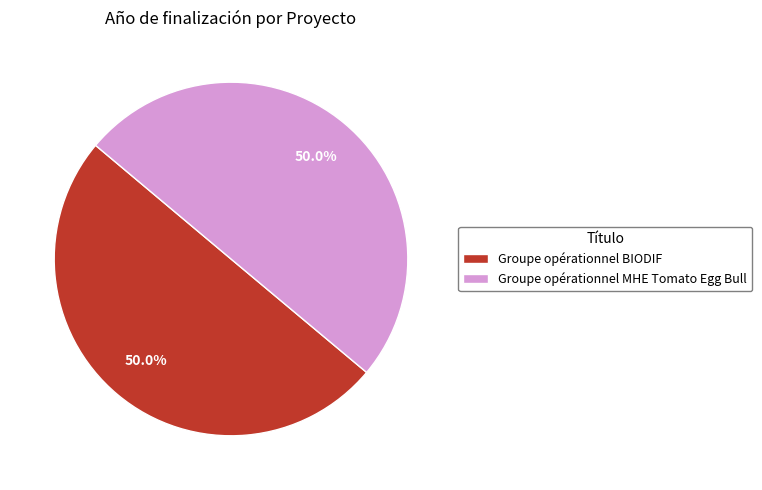

Approximately how many times larger is the value at Groupe opérationnel MHE Tomato Egg Bull compared to Groupe opérationnel BIODIF?

1.0